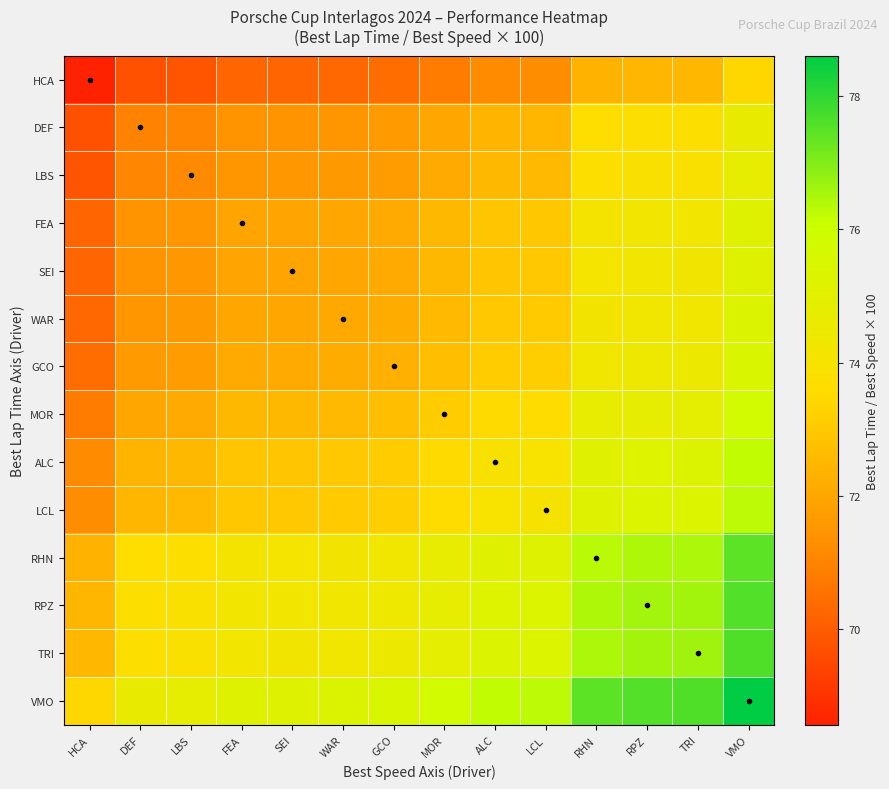

Which has a higher value, LCL or RPZ?

RPZ